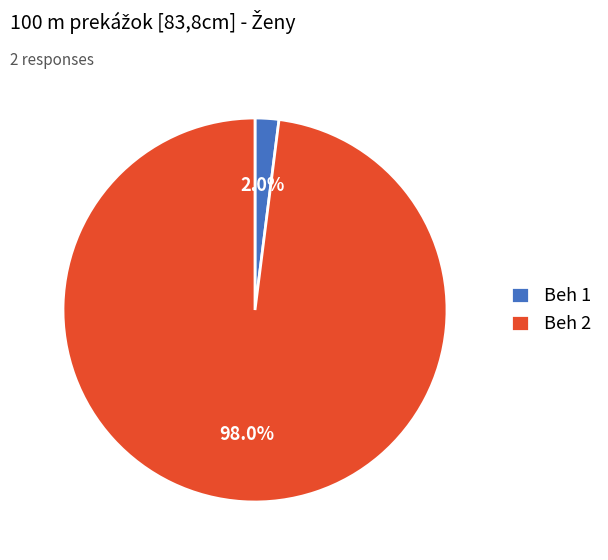

Is there a majority slice in this chart?

Yes